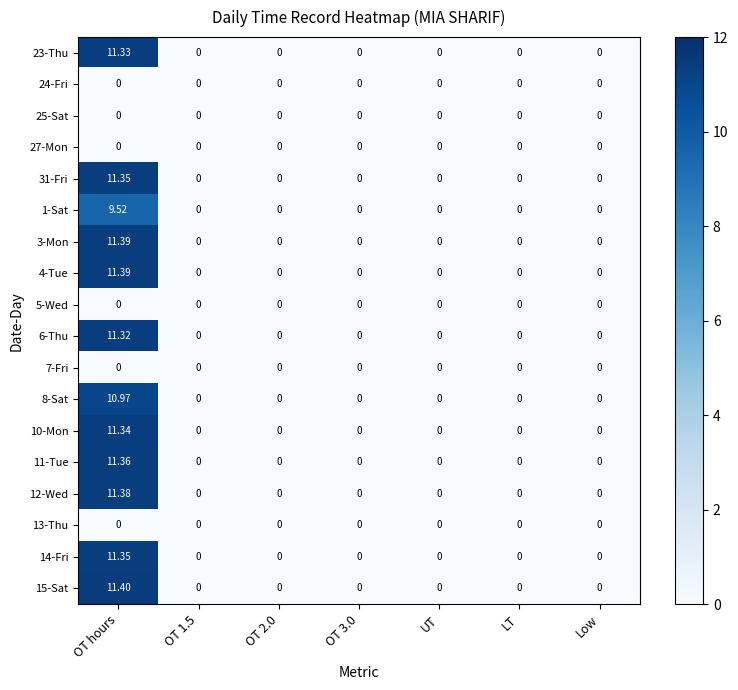

Reading left to right, what are all the values shown in this chart?

23-Thu: OT hours=11.3	OT 1.5=0.0	OT 2.0=0.0	OT 3.0=0.0	UT=0.0	LT=0.0	Low=0.0
24-Fri: OT hours=0.0	OT 1.5=0.0	OT 2.0=0.0	OT 3.0=0.0	UT=0.0	LT=0.0	Low=0.0
25-Sat: OT hours=0.0	OT 1.5=0.0	OT 2.0=0.0	OT 3.0=0.0	UT=0.0	LT=0.0	Low=0.0
27-Mon: OT hours=0.0	OT 1.5=0.0	OT 2.0=0.0	OT 3.0=0.0	UT=0.0	LT=0.0	Low=0.0
31-Fri: OT hours=11.3	OT 1.5=0.0	OT 2.0=0.0	OT 3.0=0.0	UT=0.0	LT=0.0	Low=0.0
1-Sat: OT hours=9.5	OT 1.5=0.0	OT 2.0=0.0	OT 3.0=0.0	UT=0.0	LT=0.0	Low=0.0
3-Mon: OT hours=11.4	OT 1.5=0.0	OT 2.0=0.0	OT 3.0=0.0	UT=0.0	LT=0.0	Low=0.0
4-Tue: OT hours=11.4	OT 1.5=0.0	OT 2.0=0.0	OT 3.0=0.0	UT=0.0	LT=0.0	Low=0.0
5-Wed: OT hours=0.0	OT 1.5=0.0	OT 2.0=0.0	OT 3.0=0.0	UT=0.0	LT=0.0	Low=0.0
6-Thu: OT hours=11.3	OT 1.5=0.0	OT 2.0=0.0	OT 3.0=0.0	UT=0.0	LT=0.0	Low=0.0
7-Fri: OT hours=0.0	OT 1.5=0.0	OT 2.0=0.0	OT 3.0=0.0	UT=0.0	LT=0.0	Low=0.0
8-Sat: OT hours=11.0	OT 1.5=0.0	OT 2.0=0.0	OT 3.0=0.0	UT=0.0	LT=0.0	Low=0.0
10-Mon: OT hours=11.3	OT 1.5=0.0	OT 2.0=0.0	OT 3.0=0.0	UT=0.0	LT=0.0	Low=0.0
11-Tue: OT hours=11.4	OT 1.5=0.0	OT 2.0=0.0	OT 3.0=0.0	UT=0.0	LT=0.0	Low=0.0
12-Wed: OT hours=11.4	OT 1.5=0.0	OT 2.0=0.0	OT 3.0=0.0	UT=0.0	LT=0.0	Low=0.0
13-Thu: OT hours=0.0	OT 1.5=0.0	OT 2.0=0.0	OT 3.0=0.0	UT=0.0	LT=0.0	Low=0.0
14-Fri: OT hours=11.3	OT 1.5=0.0	OT 2.0=0.0	OT 3.0=0.0	UT=0.0	LT=0.0	Low=0.0
15-Sat: OT hours=11.4	OT 1.5=0.0	OT 2.0=0.0	OT 3.0=0.0	UT=0.0	LT=0.0	Low=0.0